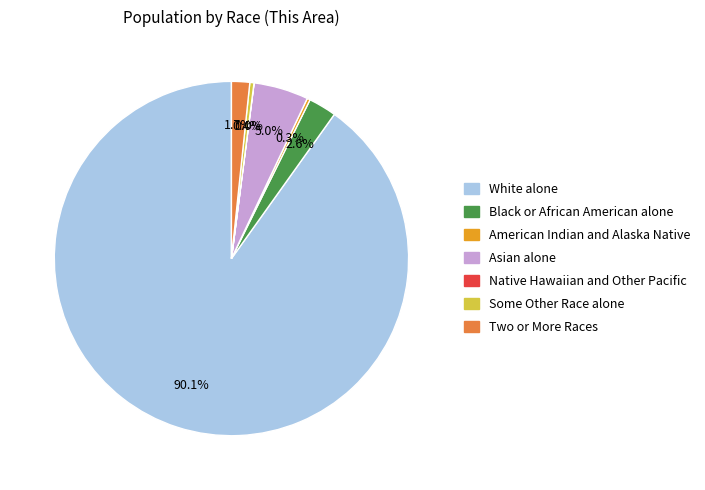

What is the largest slice in the pie chart?

White alone